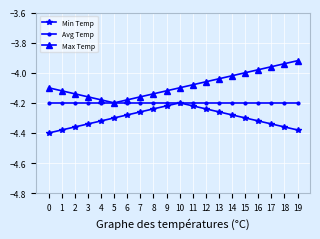

The Min Temp series shows -4.3 at 4. True or false?

True